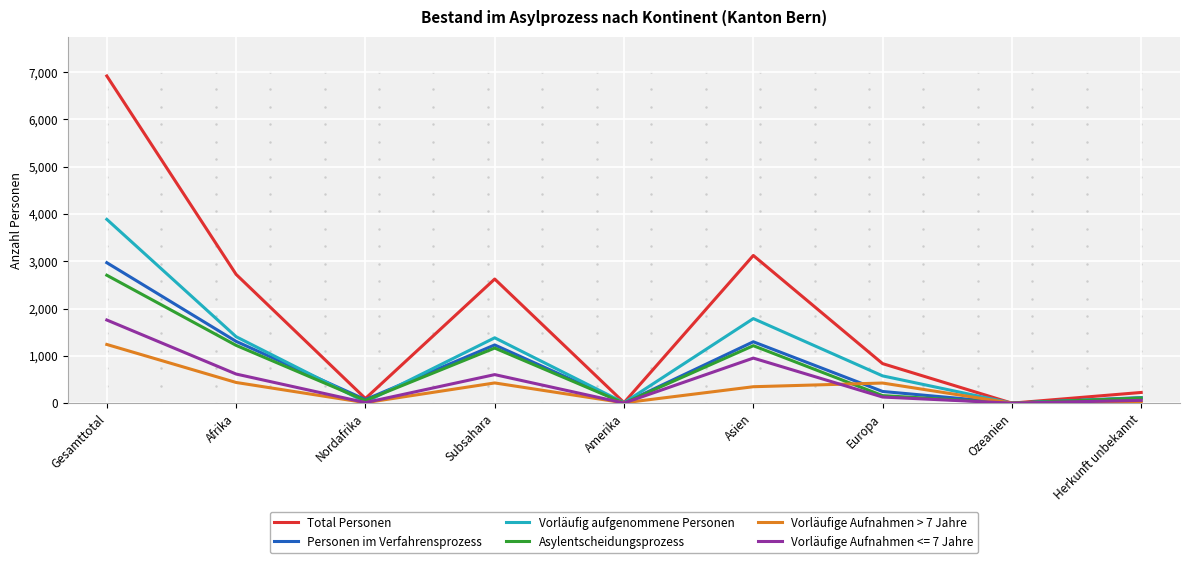

Does the chart display data point markers on the line(s)?

No